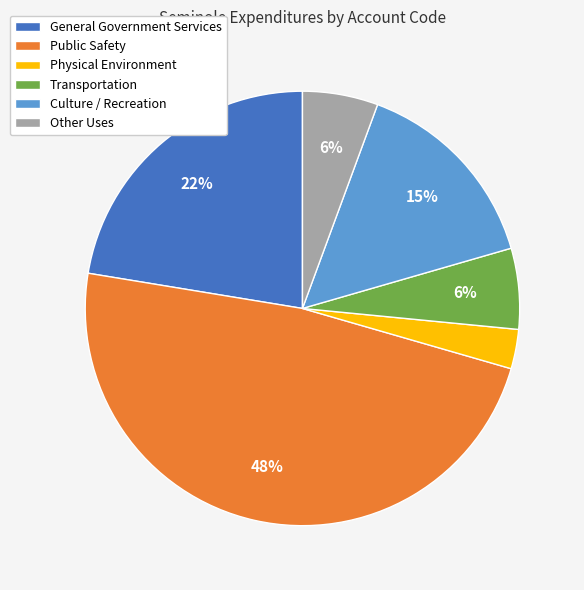

Is there a majority slice in this chart?

No